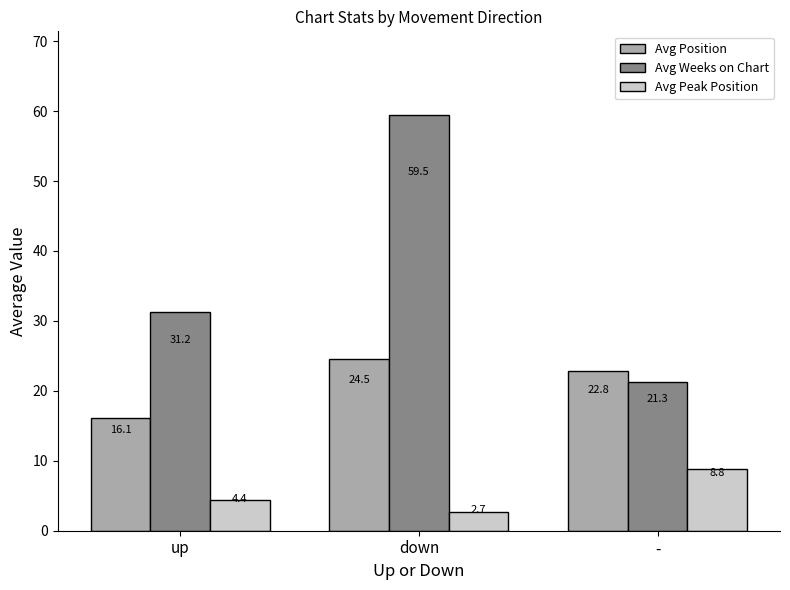

The Avg Position series shows 16.1 at up. True or false?

True